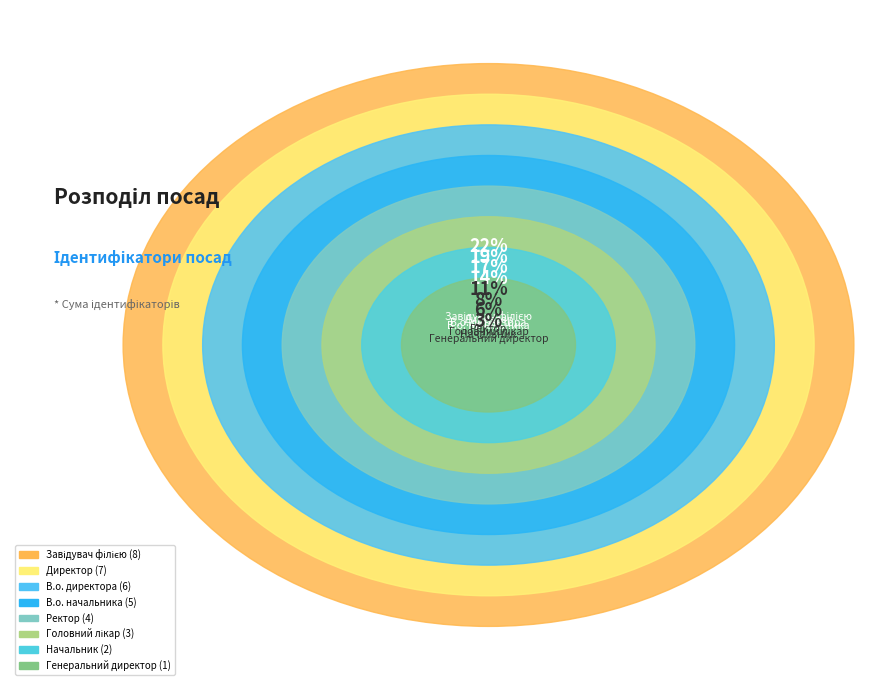

What percentage is the Завідувач філією slice, to the nearest percent?

22%